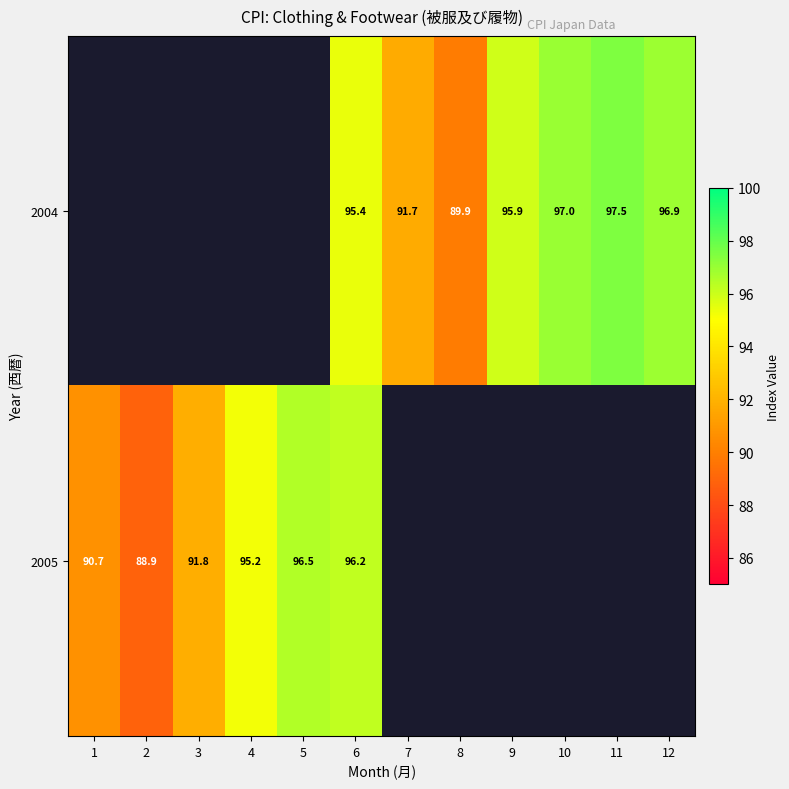

The value of 2004 at 11 is 97.5. True or false?

True